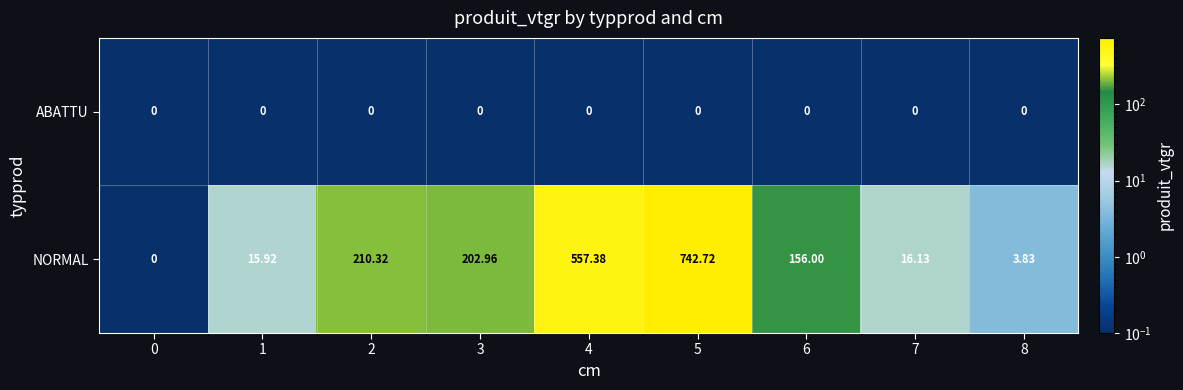

List the series in order of their peak value, highest first.

NORMAL, ABATTU